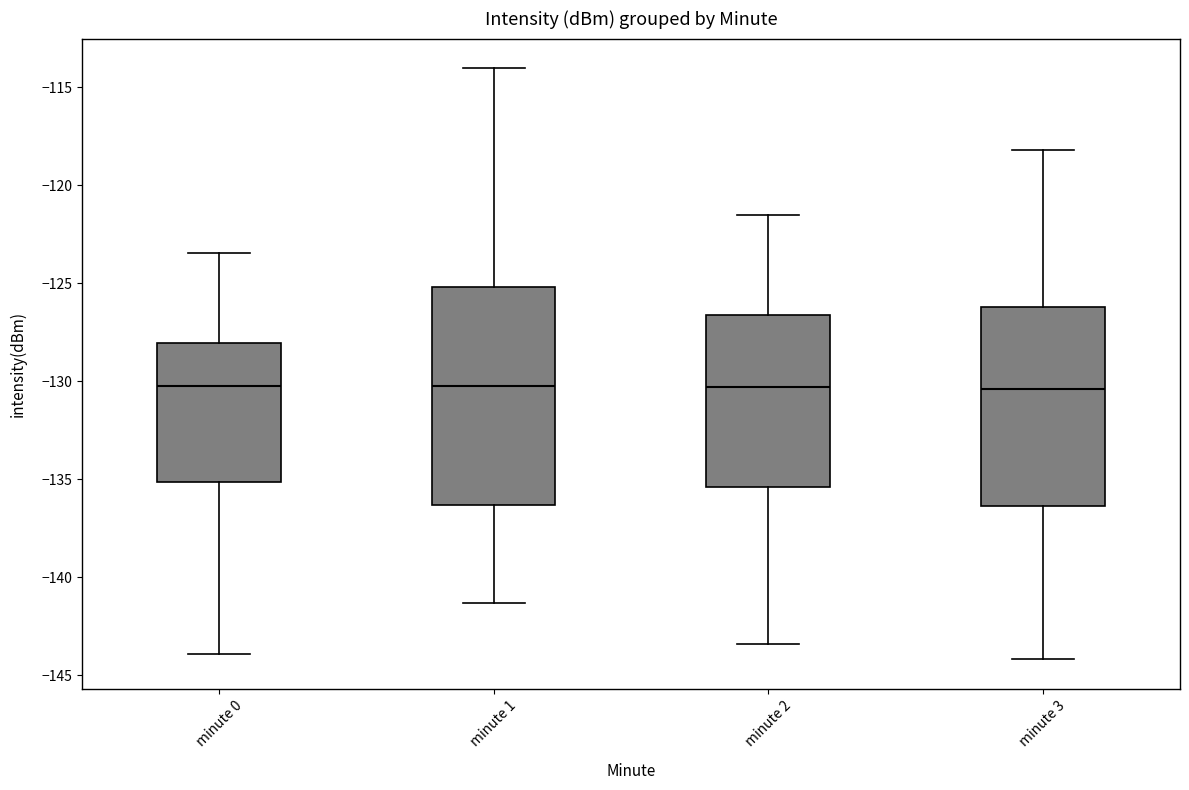

Where does the upper whisker of the box for minute 0 end on the y-axis? The values are not printed on the chart, so give them approximately, as read against the axis.

-123.5